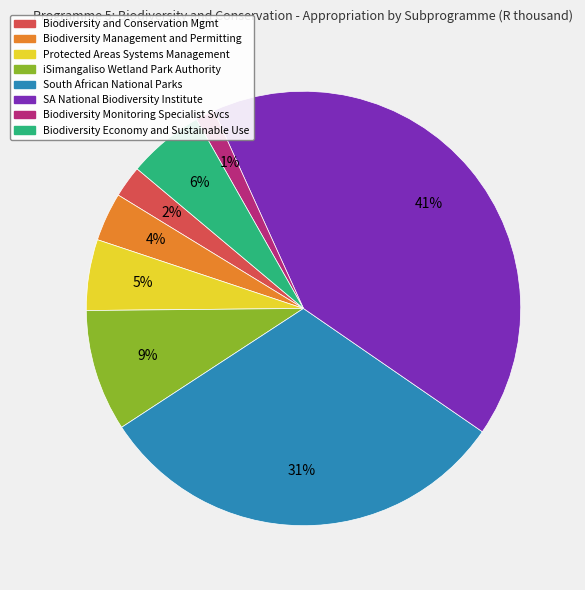

Is there a majority slice in this chart?

No